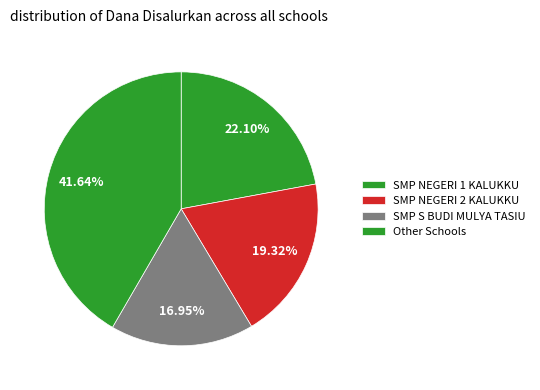

Count the number of slices in the pie.

4